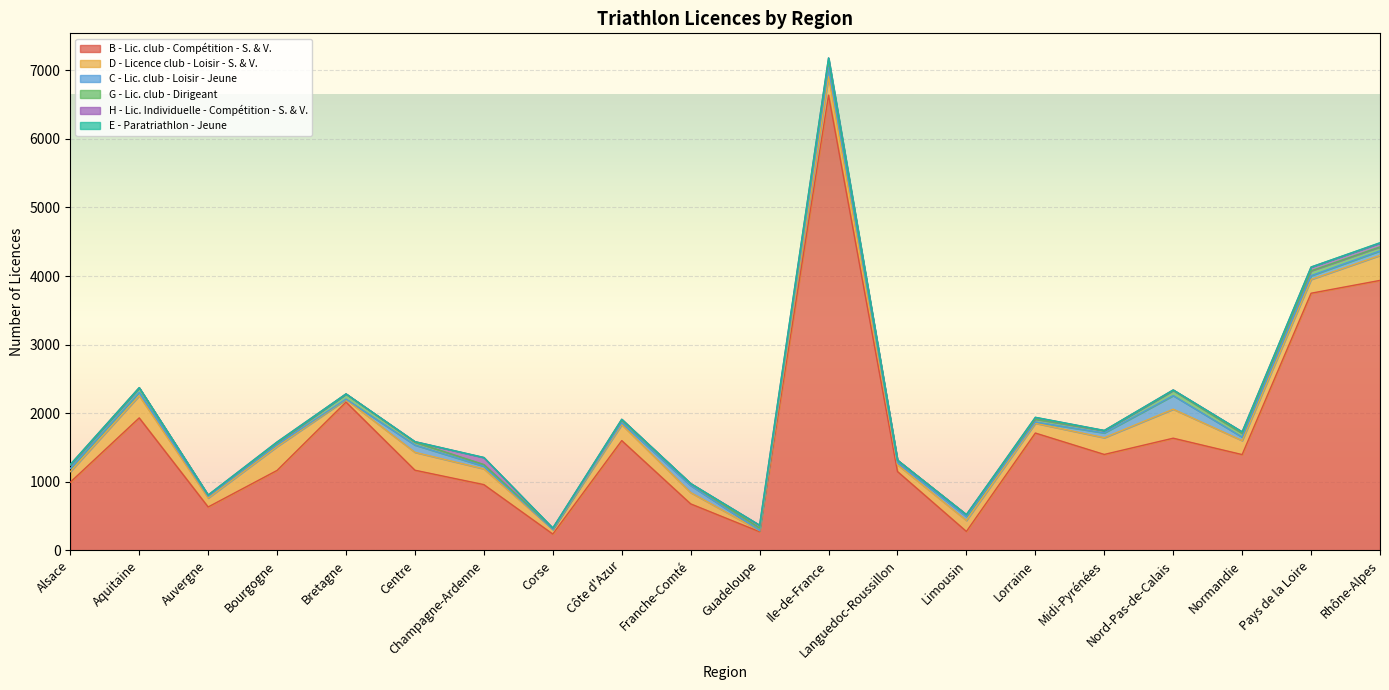

Is it true that D - Licence club - Loisir - S. & V. equals 37 at Bretagne?

True